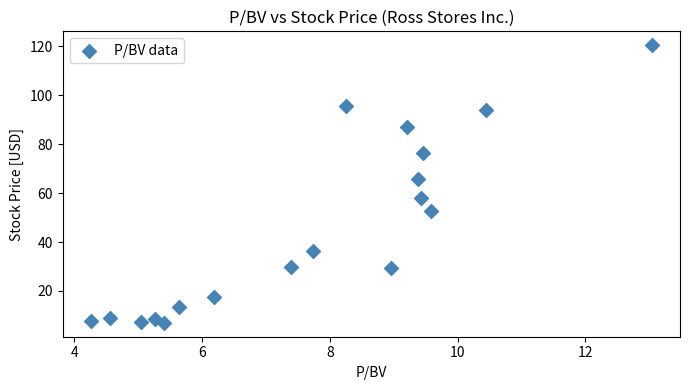

What Y value in the scatter plot is closest to 63?

65.8